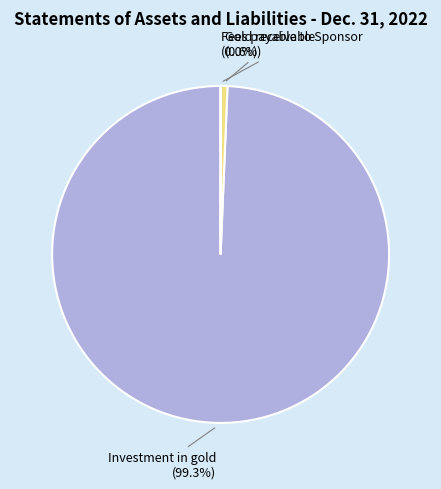

How many slices are in this pie chart?

3